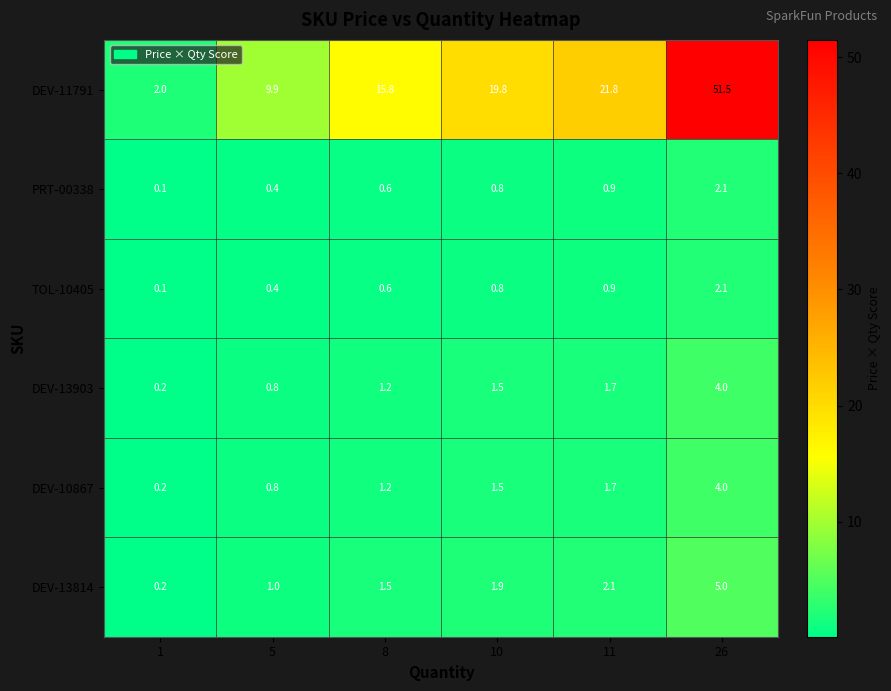

What is the approximate value of DEV-13814 at 26?

5.0